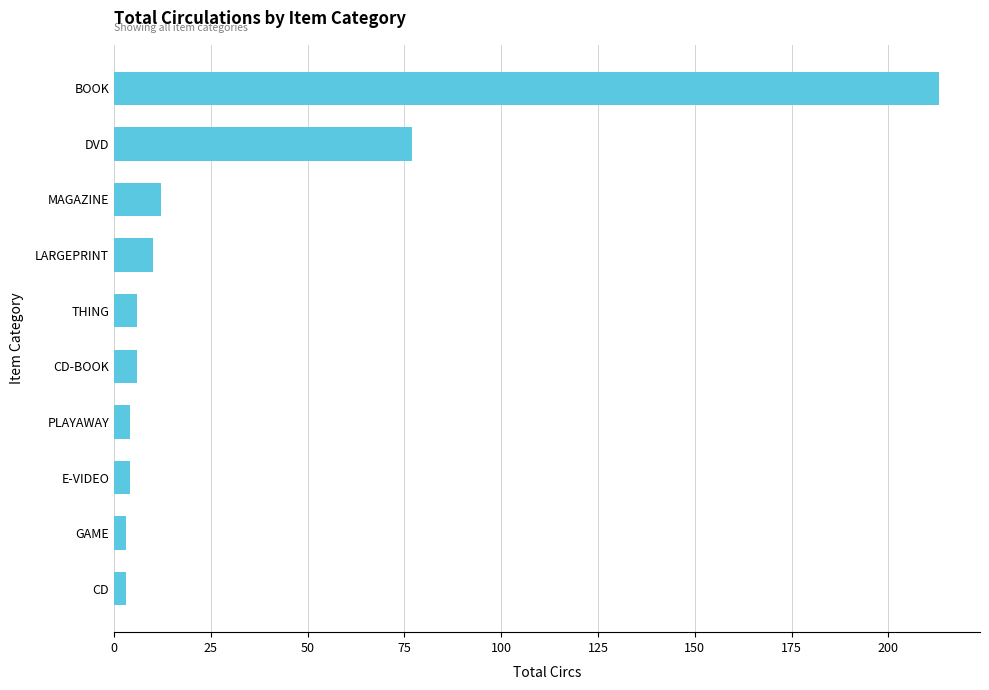

The chart shows a value of 21 at MAGAZINE. True or false?

False